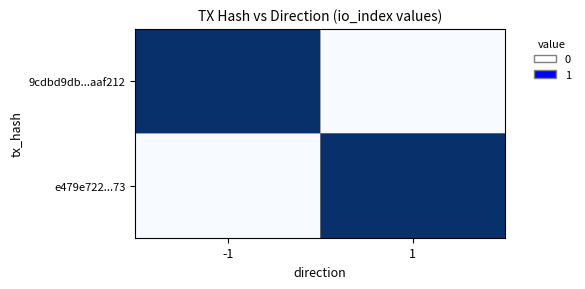

Count the number of data series in this chart.

2